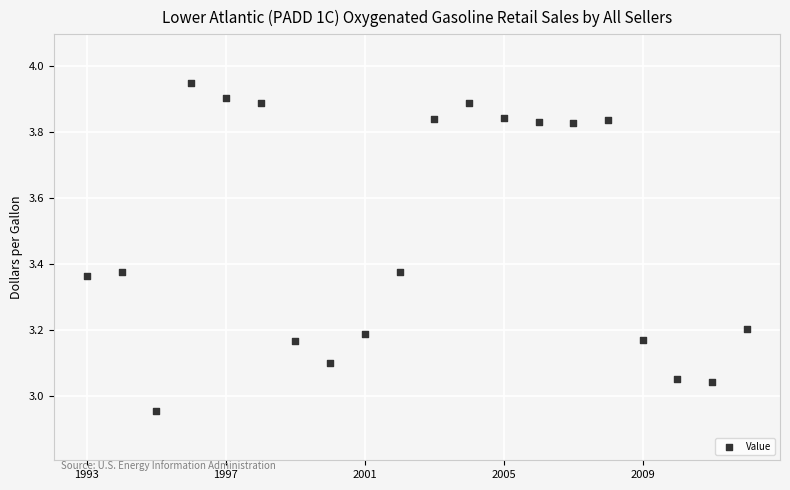

What is the range of X values (max minus min)?

19.0